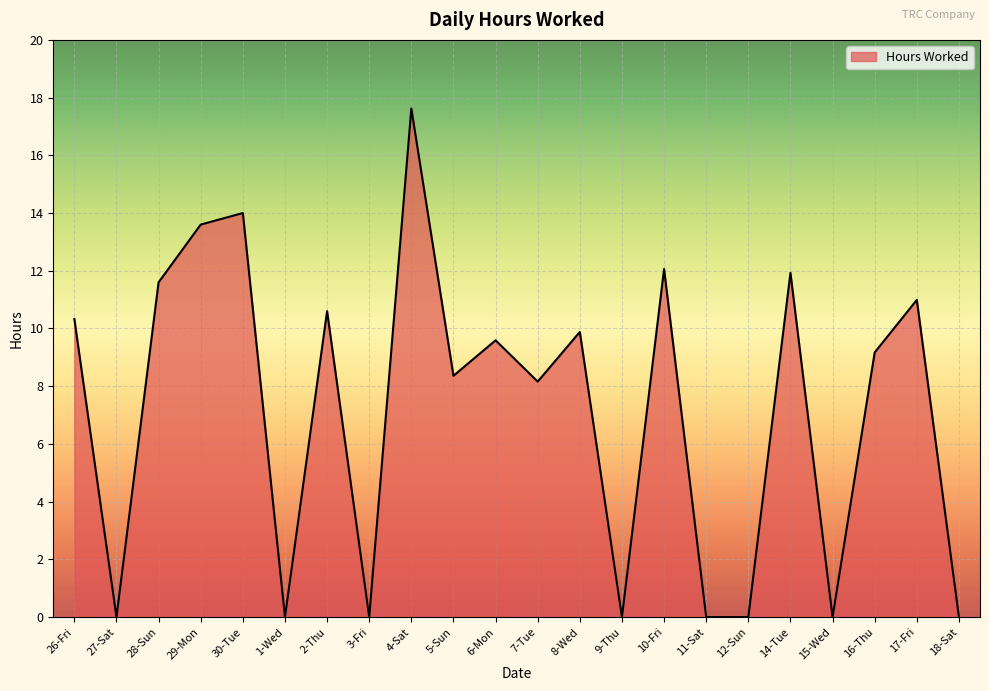

At which category does the data reach its first local peak?

30-Tue